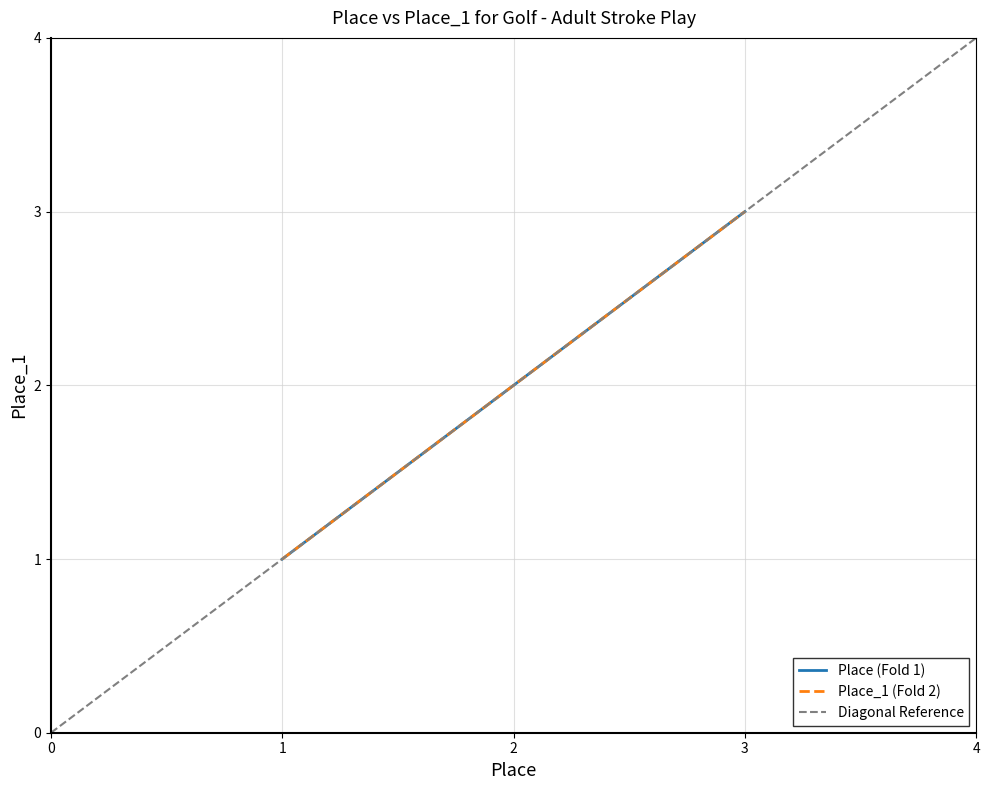

What is the maximum value for Place_1?

3